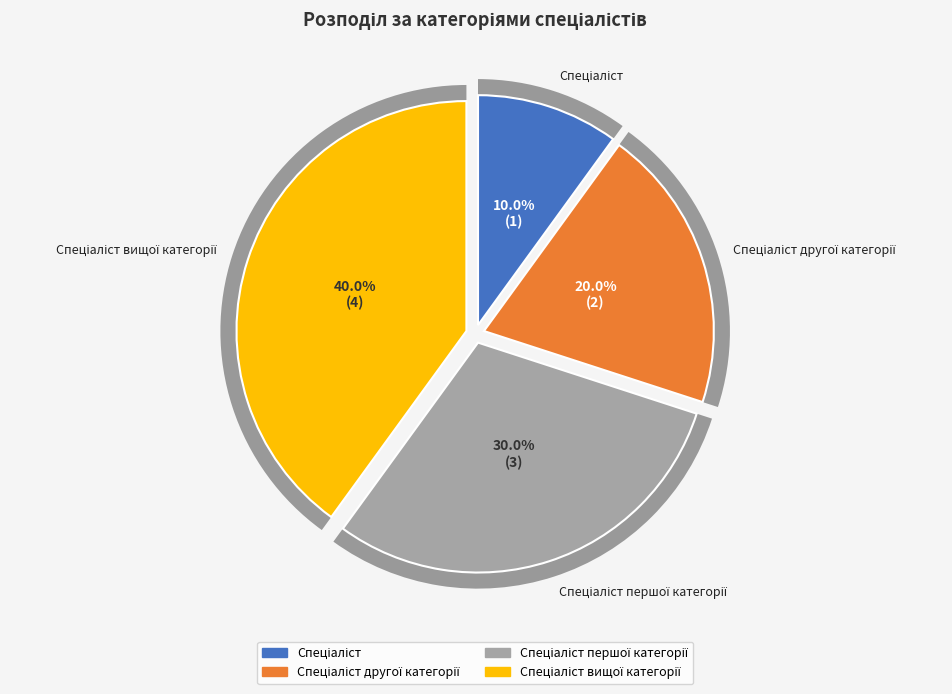

Does any single category account for the majority?

No